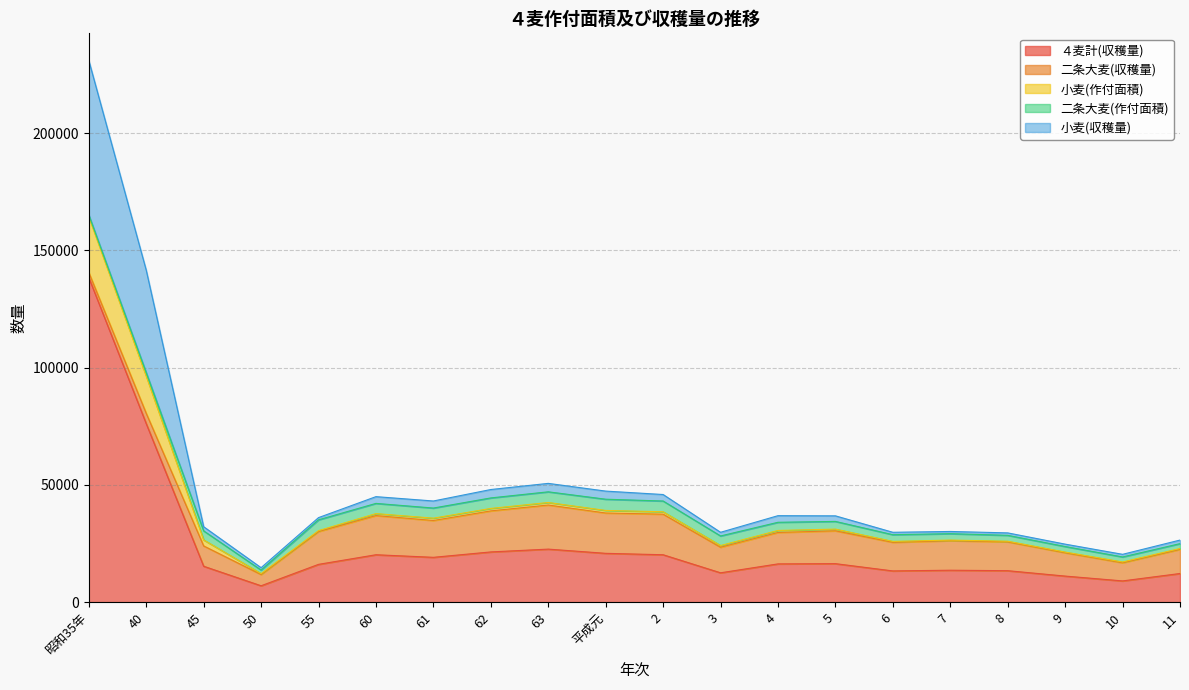

Count the number of categories in the chart.

20